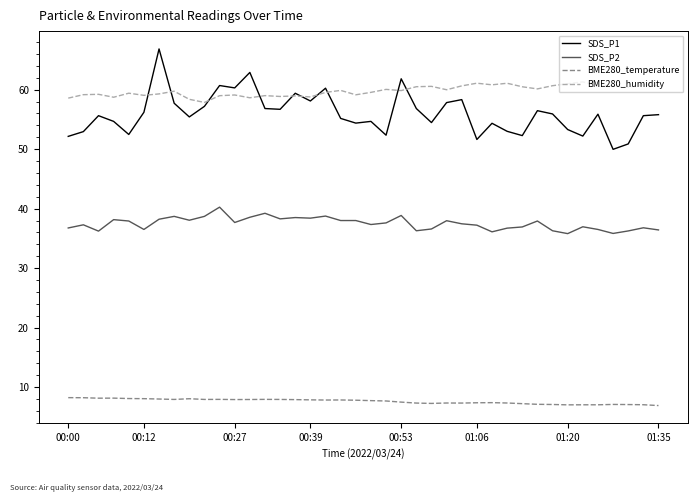

List the series in order of their peak value, lowest first.

BME280_temperature, SDS_P2, BME280_humidity, SDS_P1